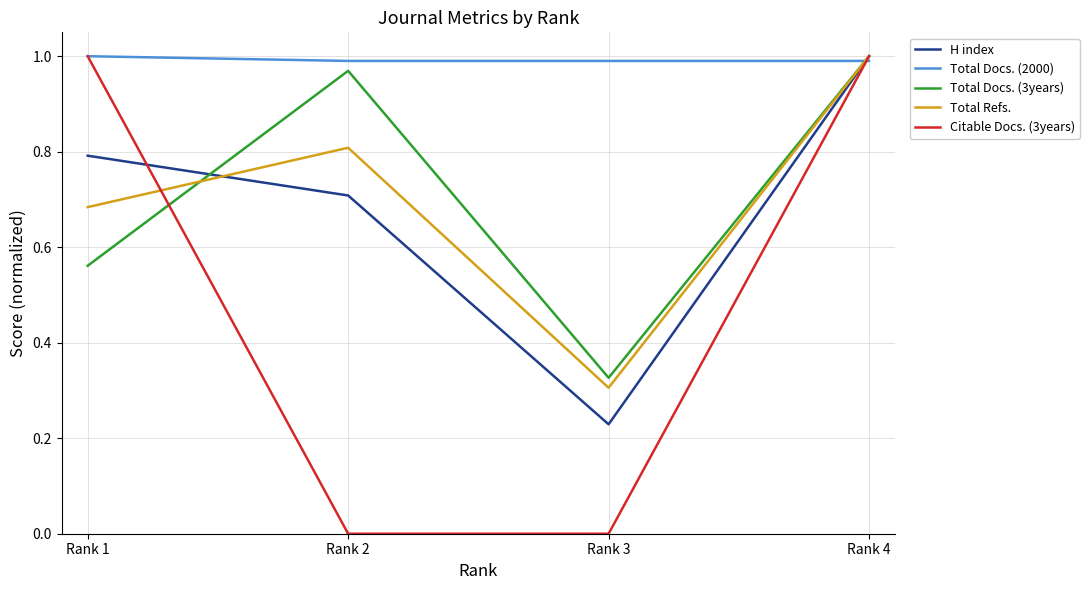

True or false: Citable Docs. (3years) has a value of 1.0 at Rank 1.

True